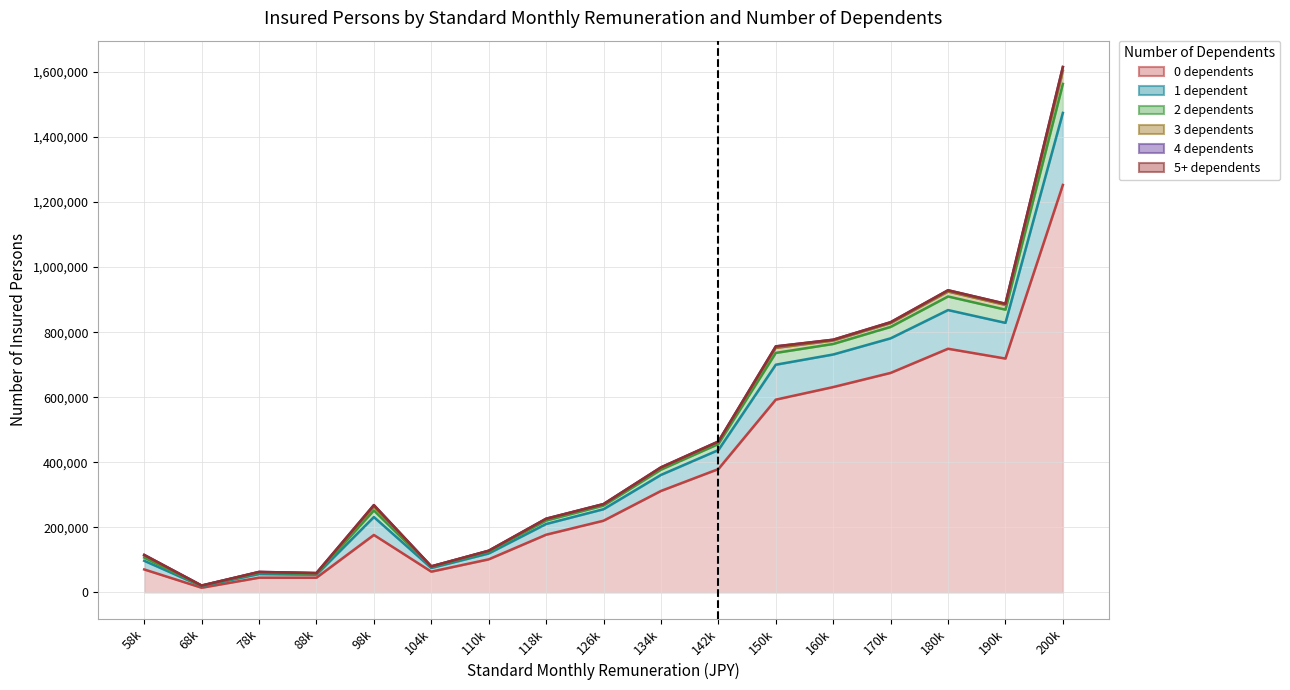

What is the smallest value displayed?

14159